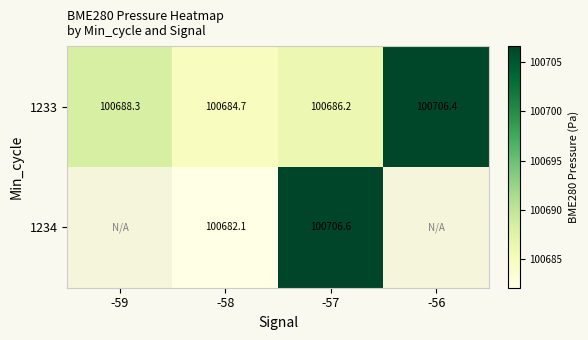

How many values in the 1233 series are below 100688?

2